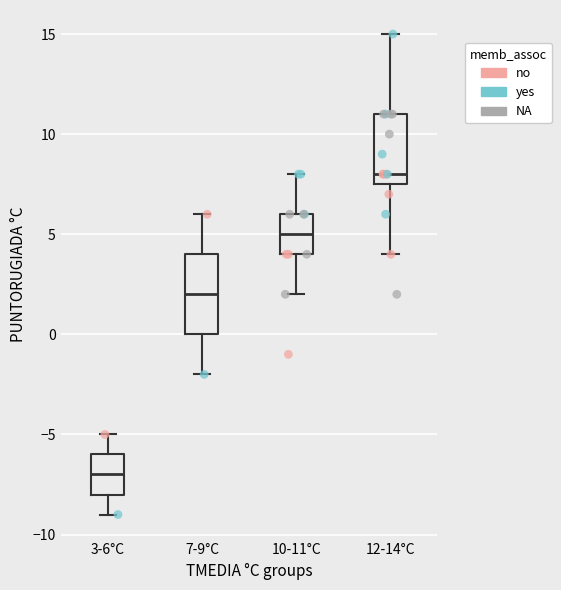

Reading left to right, transcribe this box plot: for each box, give where its median line is, the range the box spans, and where its two whiskers end, as read against the y-axis. The values are not printed on the chart, so give them approximately, as read against the axis.

3-6°C: median -7.0, box -8.0 to -6.0, whiskers -9.0 to -5.0
7-9°C: median 2.0, box 0.0 to 4.0, whiskers -2.0 to 6.0
10-11°C: median 5.0, box 4.0 to 6.0, whiskers 2.0 to 8.0
12-14°C: median 8.0, box 7.5 to 11.0, whiskers 4.0 to 15.0